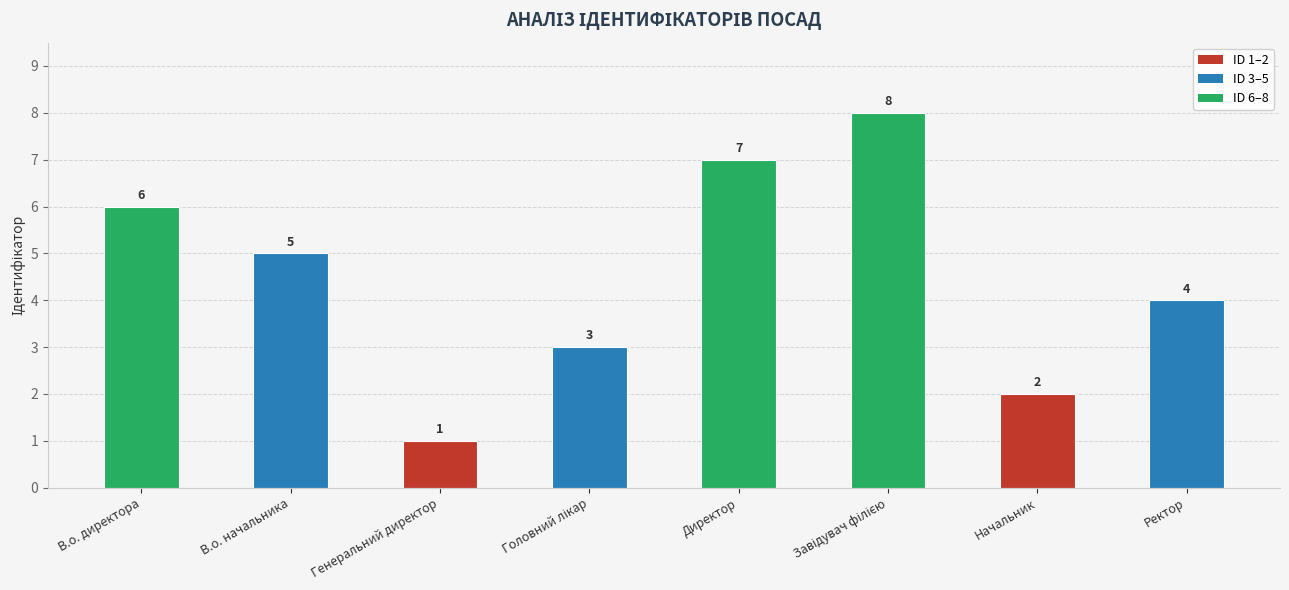

The chart shows a value of 3 at В.о. начальника. True or false?

False